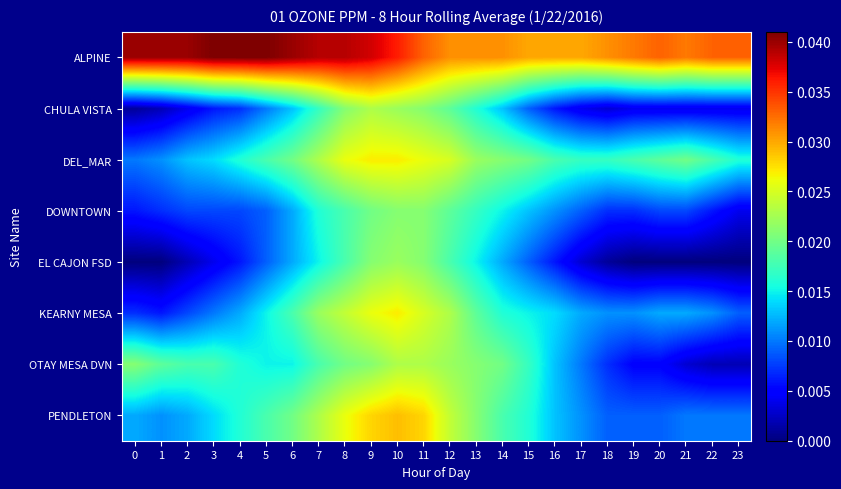

At how many categories does at least one series exceed 0?

24